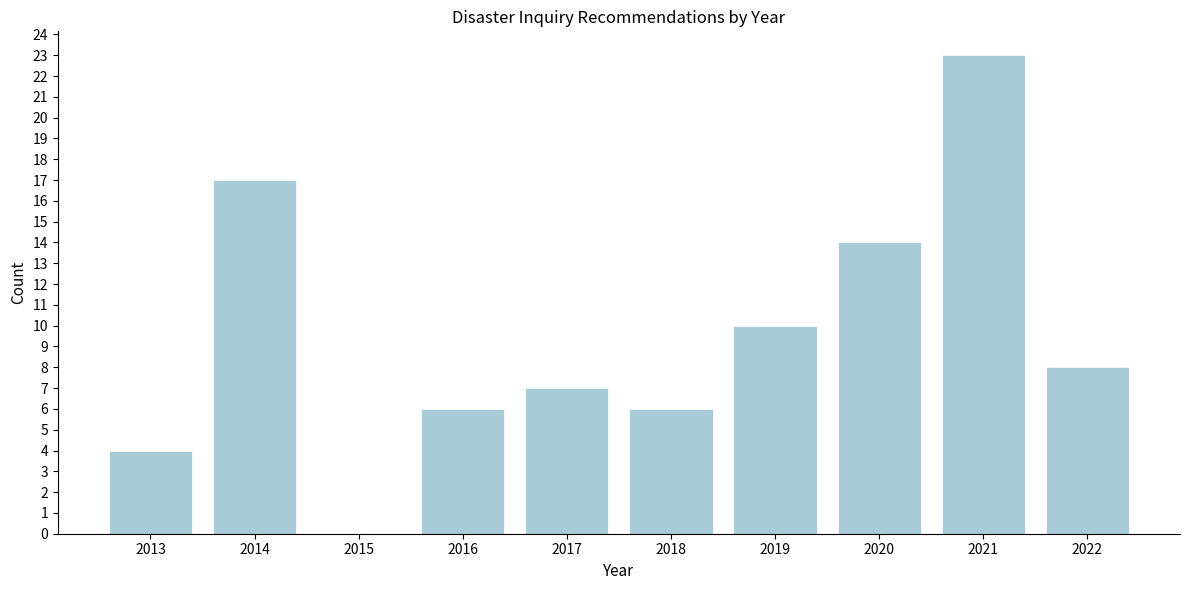

Reading left to right, list all the values displayed in this chart.

2013=4	2014=17	2015=0	2016=6	2017=7	2018=6	2019=10	2020=14	2021=23	2022=8